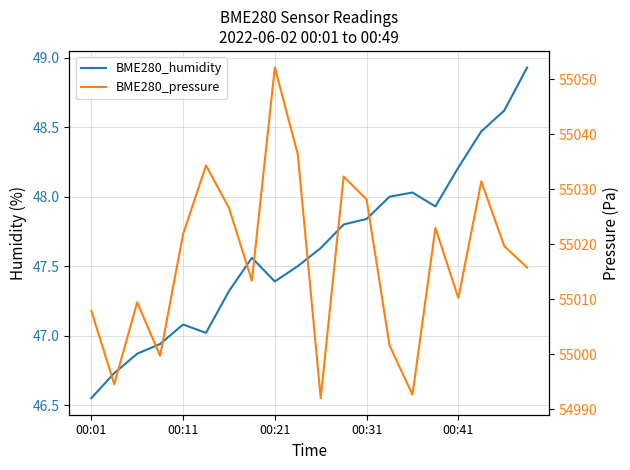

Rank the series by their average value, from highest to lowest.

BME280_pressure, BME280_humidity